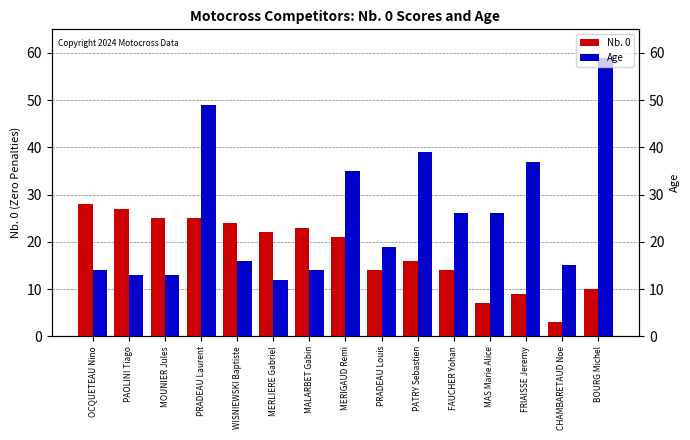

Which category has the highest value in the Age series?

BOURG Michel